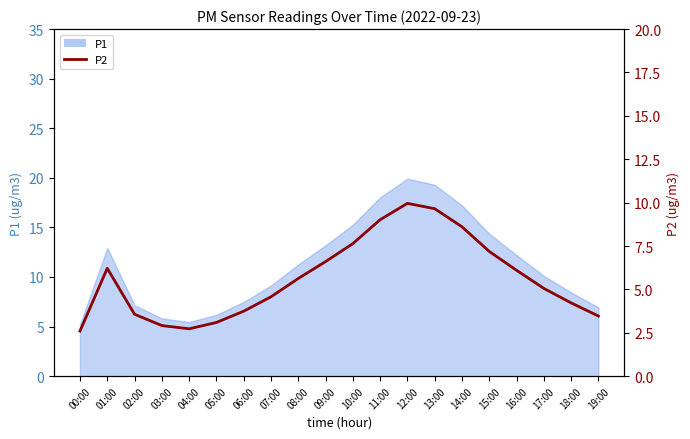

What is the ratio of the value at 01:00 to the value at 14:00?

0.7